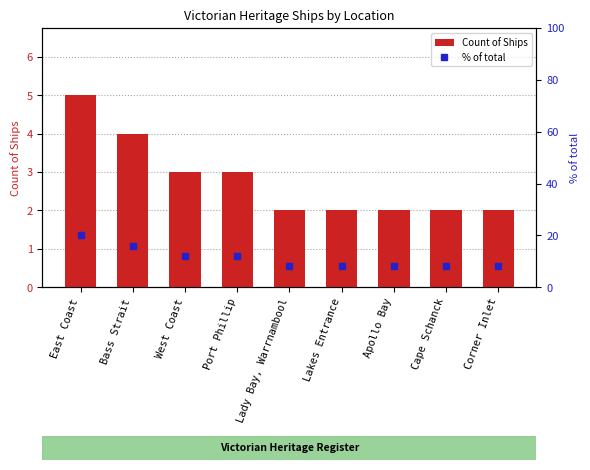

What is the approximate value of Count of Ships at Lady Bay, Warrnambool?

2